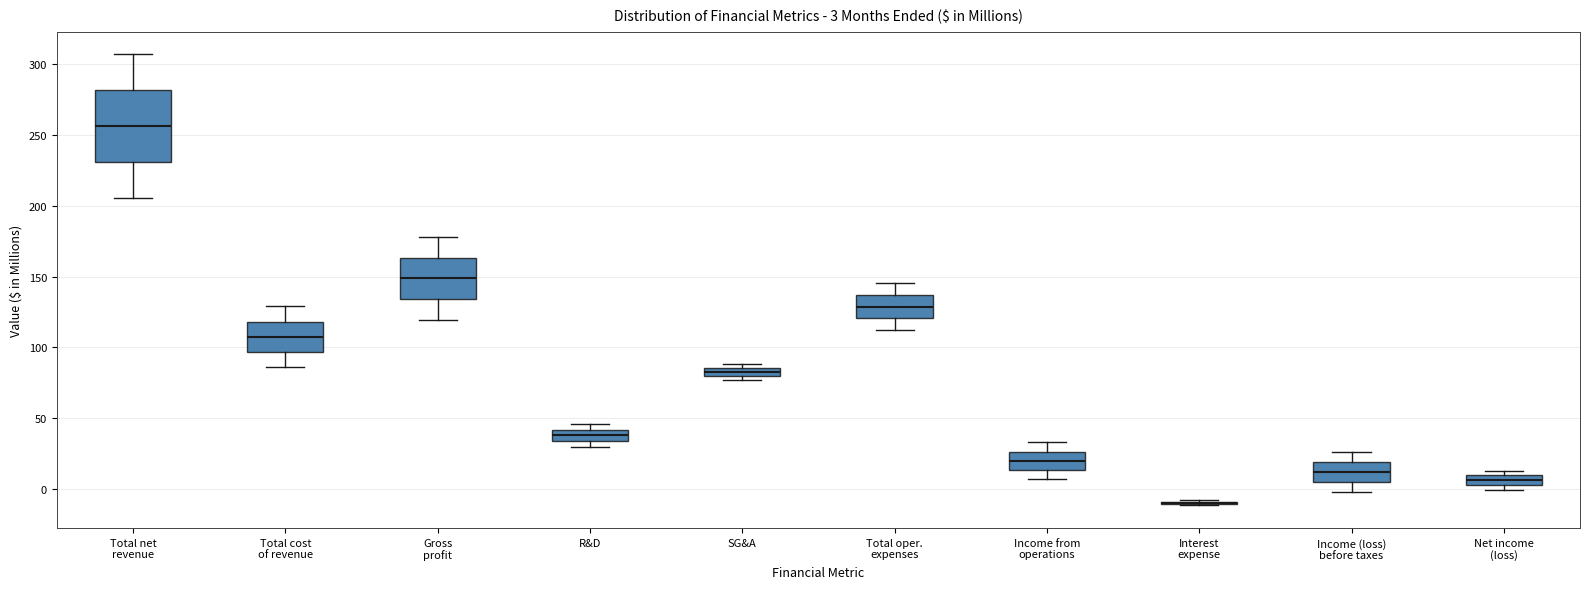

Which box is the tallest, from its lower edge to its upper edge?

Total net revenue